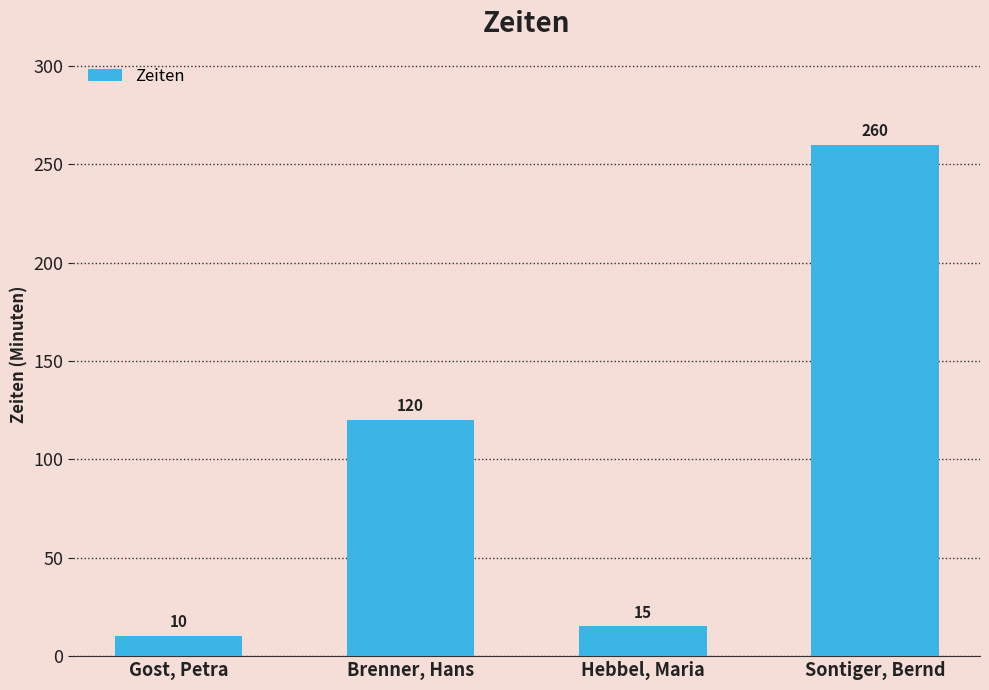

Read the value at Hebbel, Maria.

15